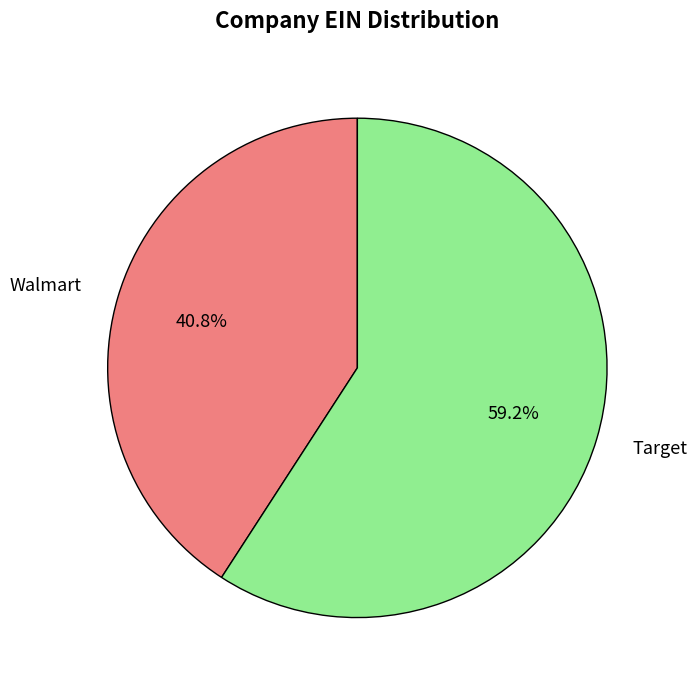

To the nearest percent, what is the difference between the largest and smallest slice percentages?

18%